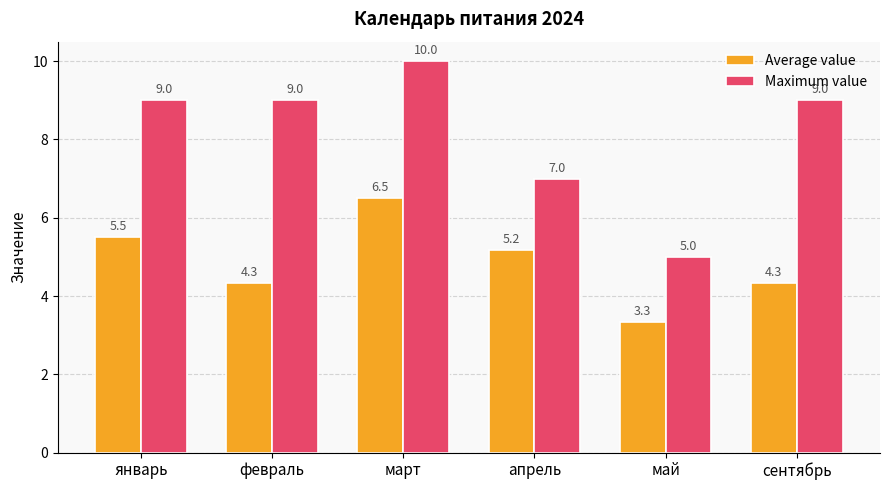

What is the total value across all series at январь?

14.5